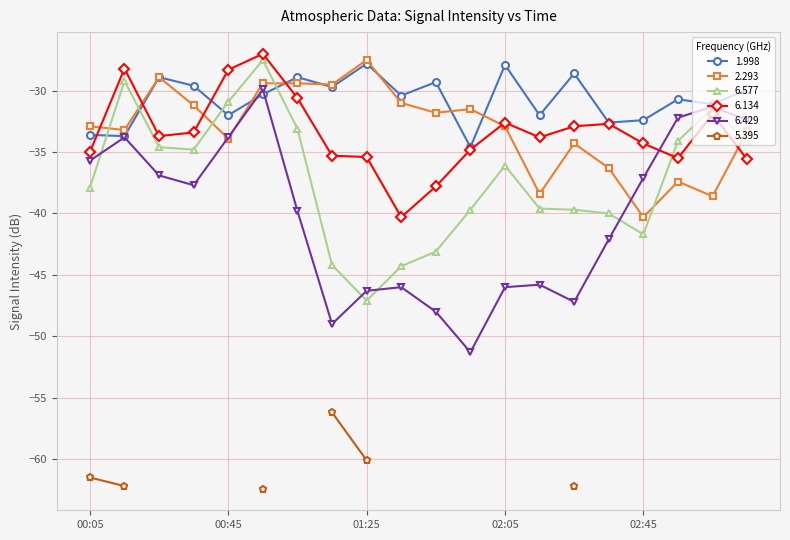

At which label is 6.429 closest to -40?

1993/12/02 01:05